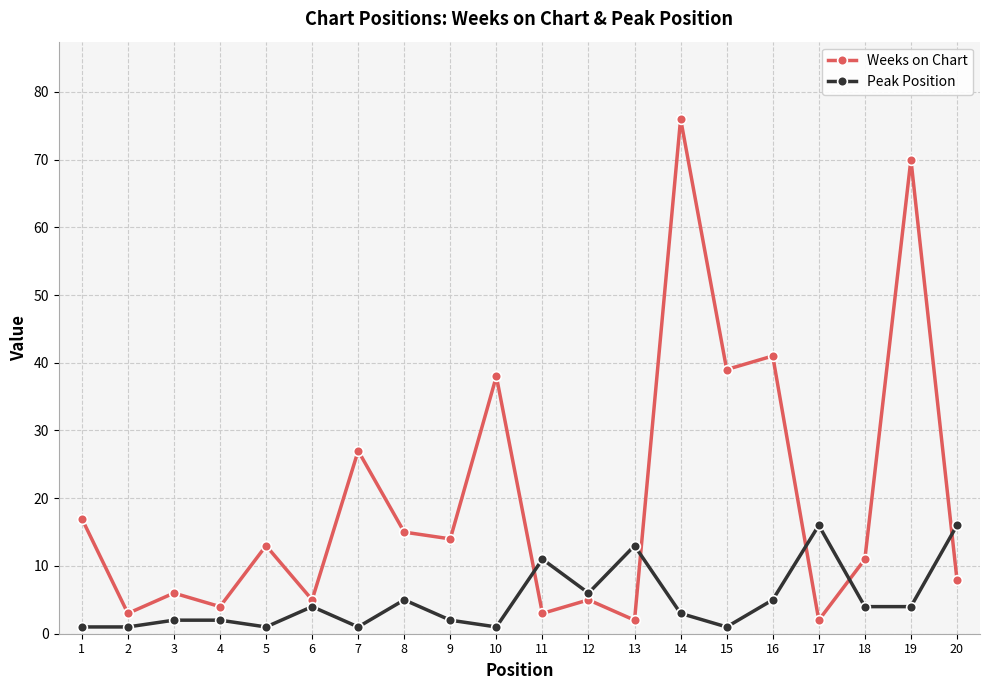

Where do Weeks on Chart and Peak Position first cross each other?

10 and 11